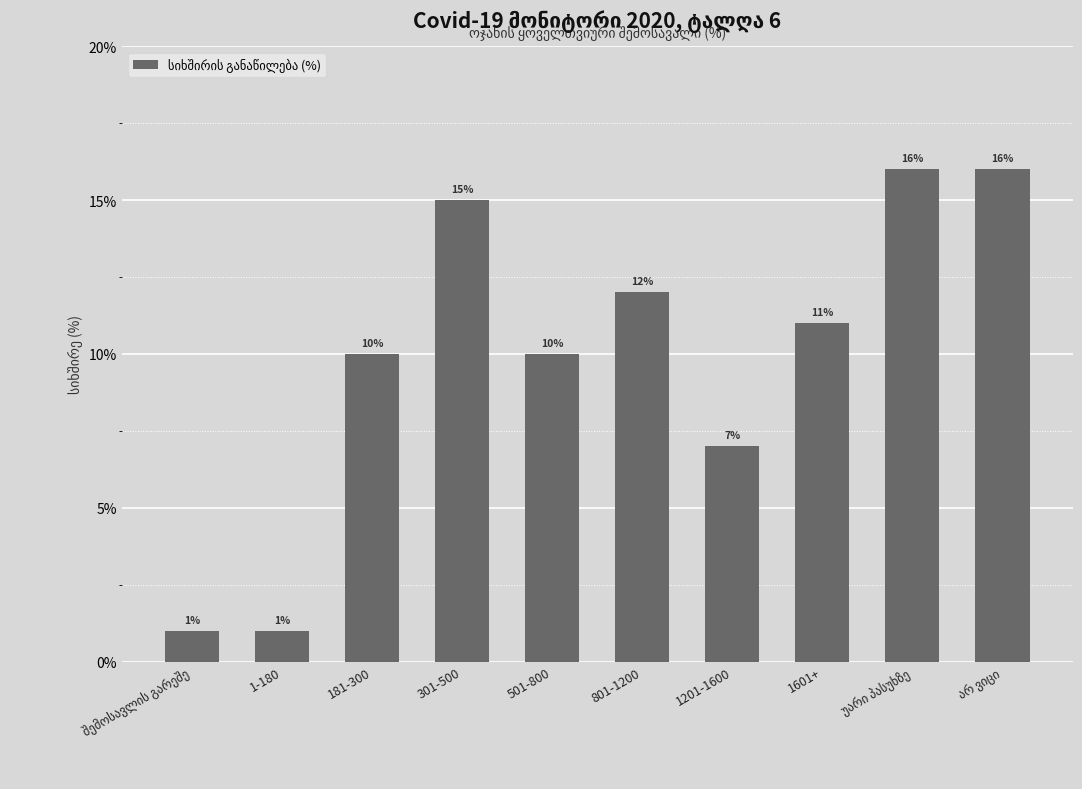

Count the number of data series in this chart.

1